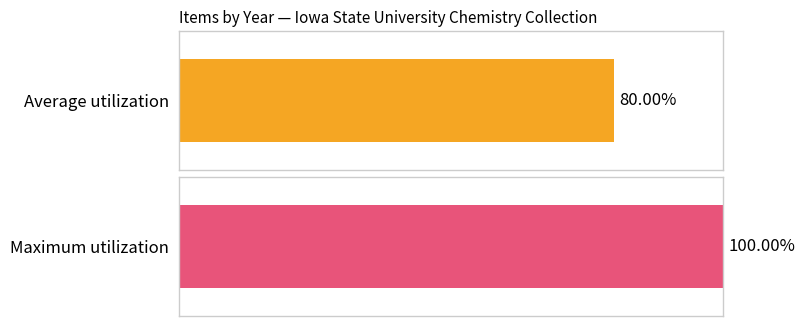

Which series has the widest spread of values?

Average utilization